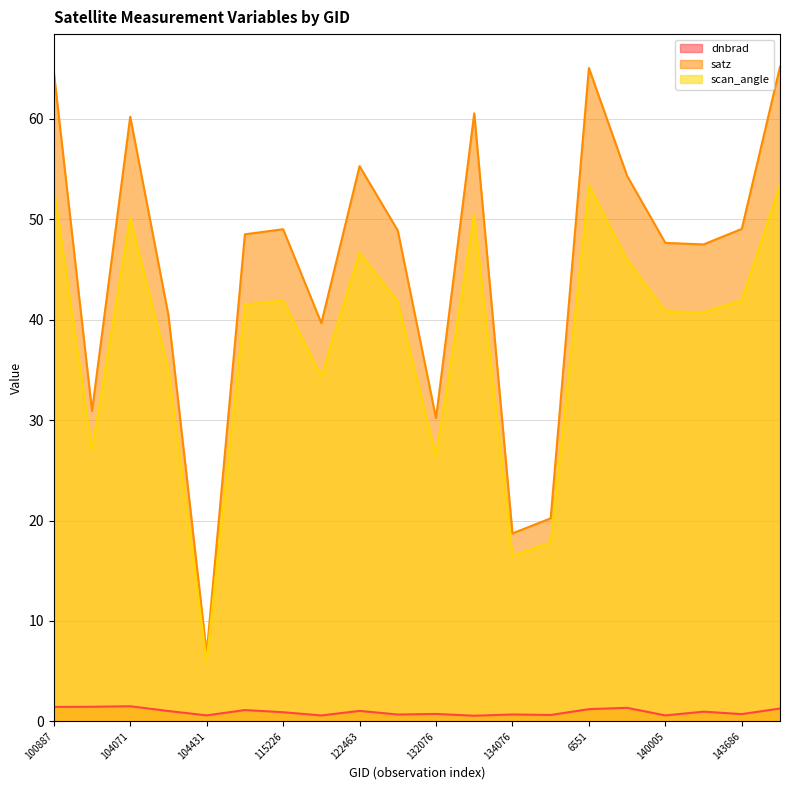

At 123366, list the series in order from smallest to largest.

dnbrad, scan_angle, satz